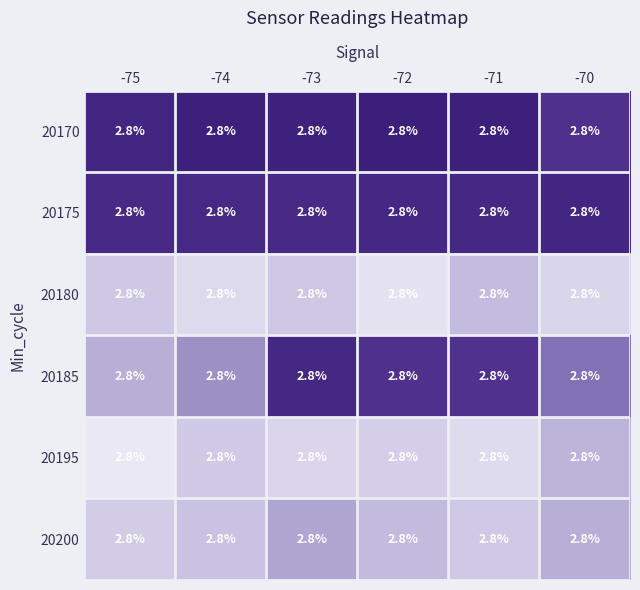

The value of 20180 at -74 is 1.7. True or false?

False